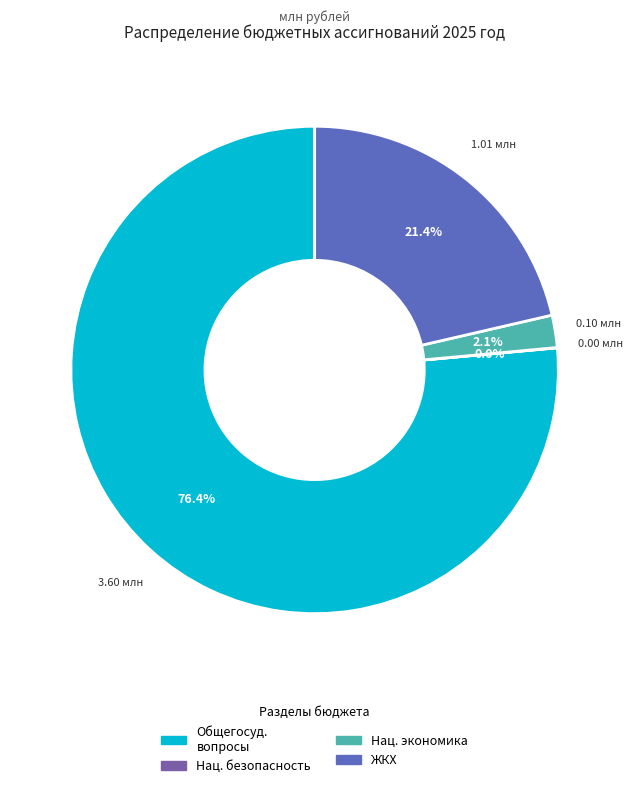

Is there a majority slice in this chart?

Yes